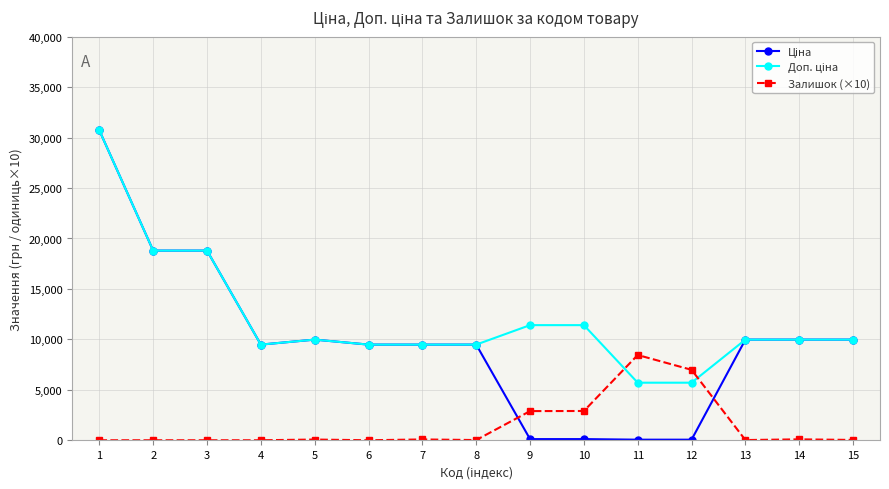

What is the total value across all series at 6?

18960.1